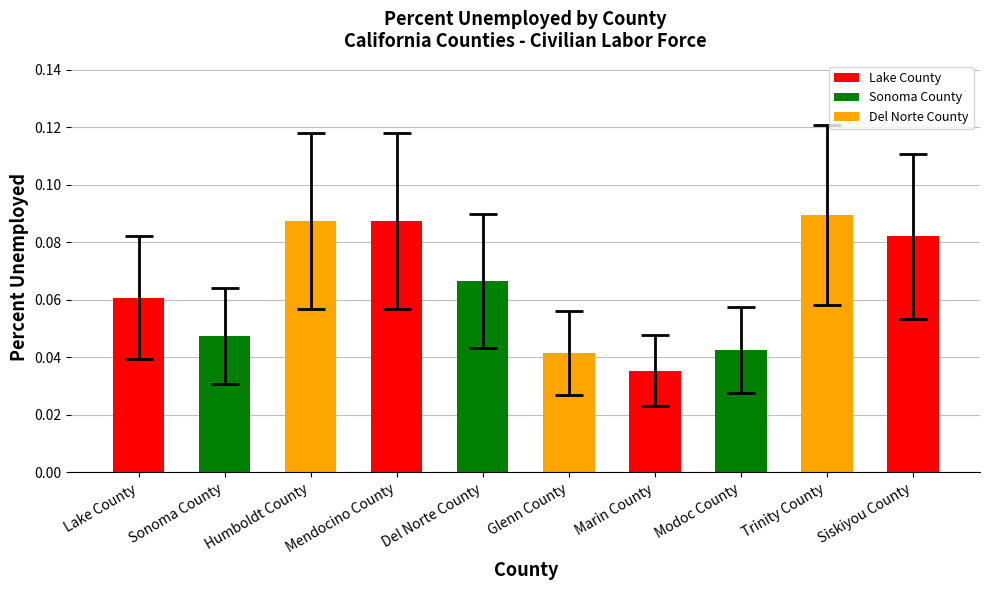

At which label is the value closest to 0?

Marin County